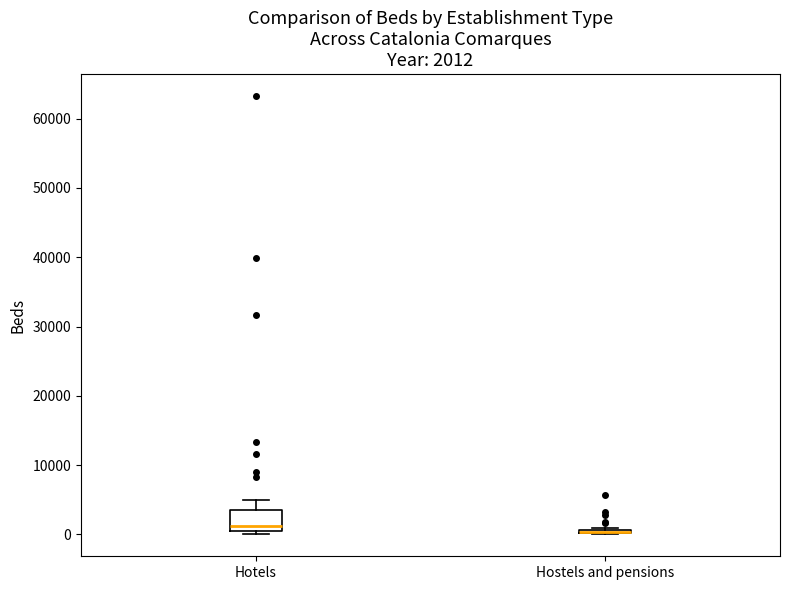

Comparing the boxes themselves (not the whiskers), which one is the tallest?

Hotels